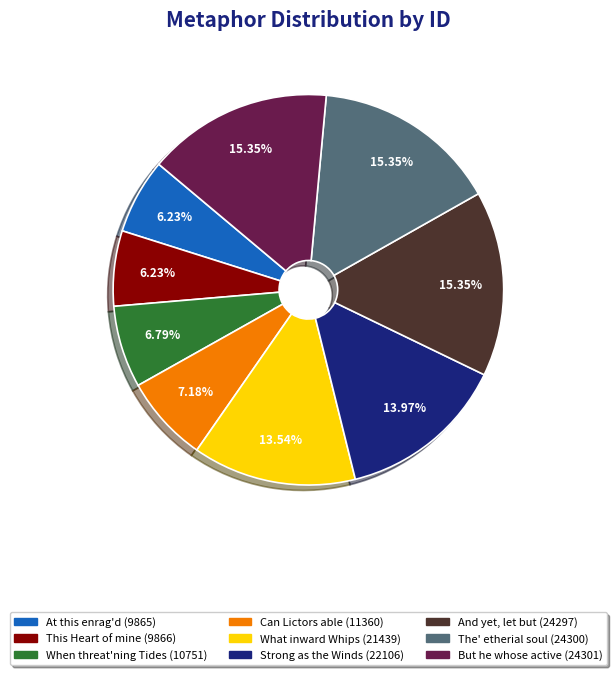

How many slices are in this pie chart?

9